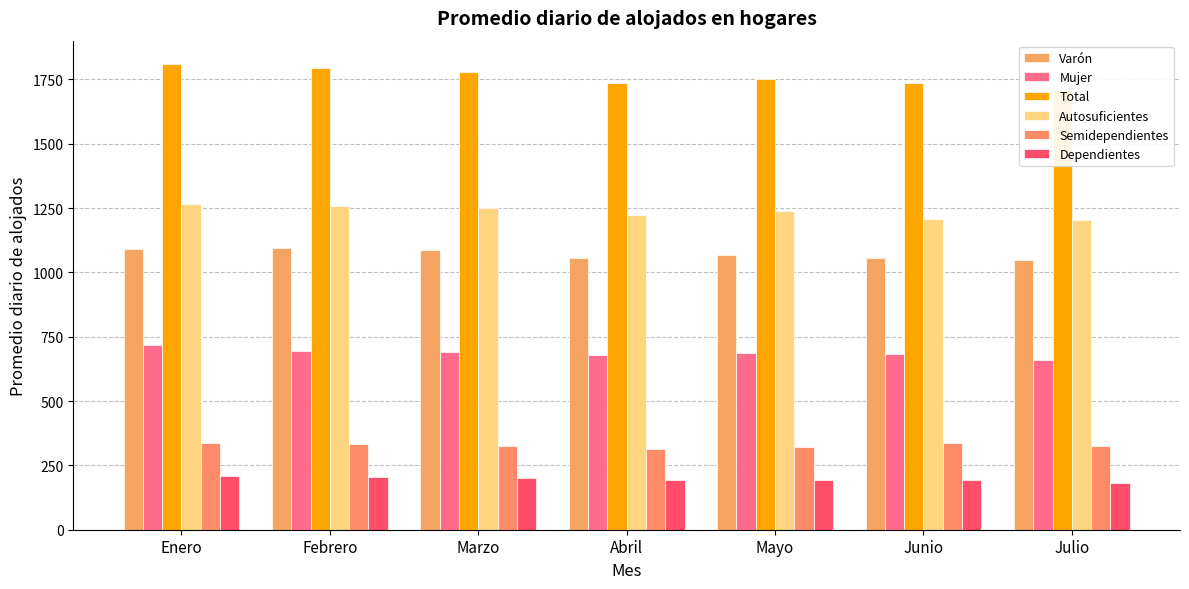

What is the maximum value for Semidependientes?

338.0